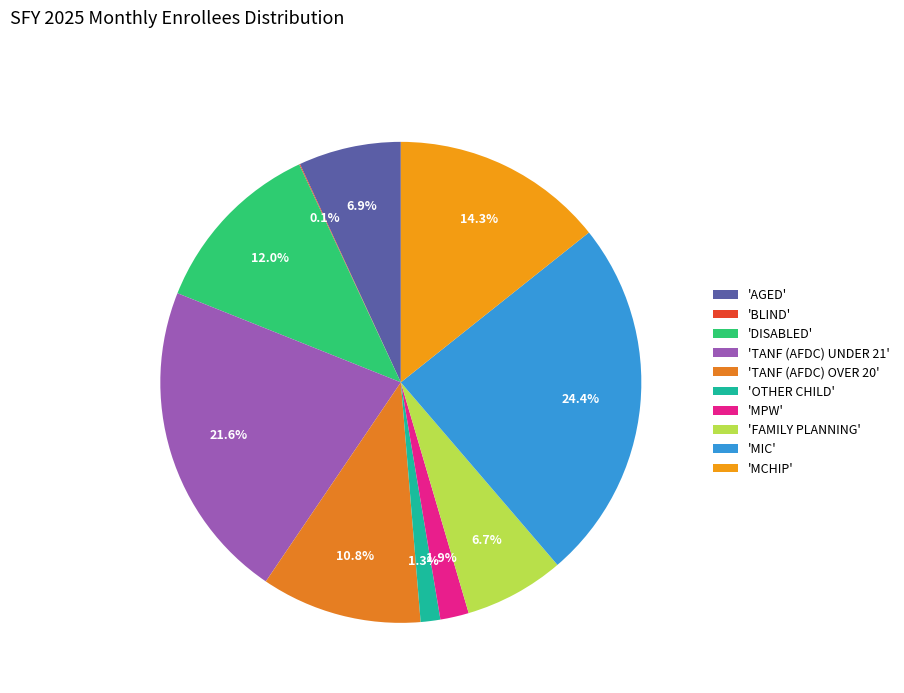

Count the number of slices in the pie.

10